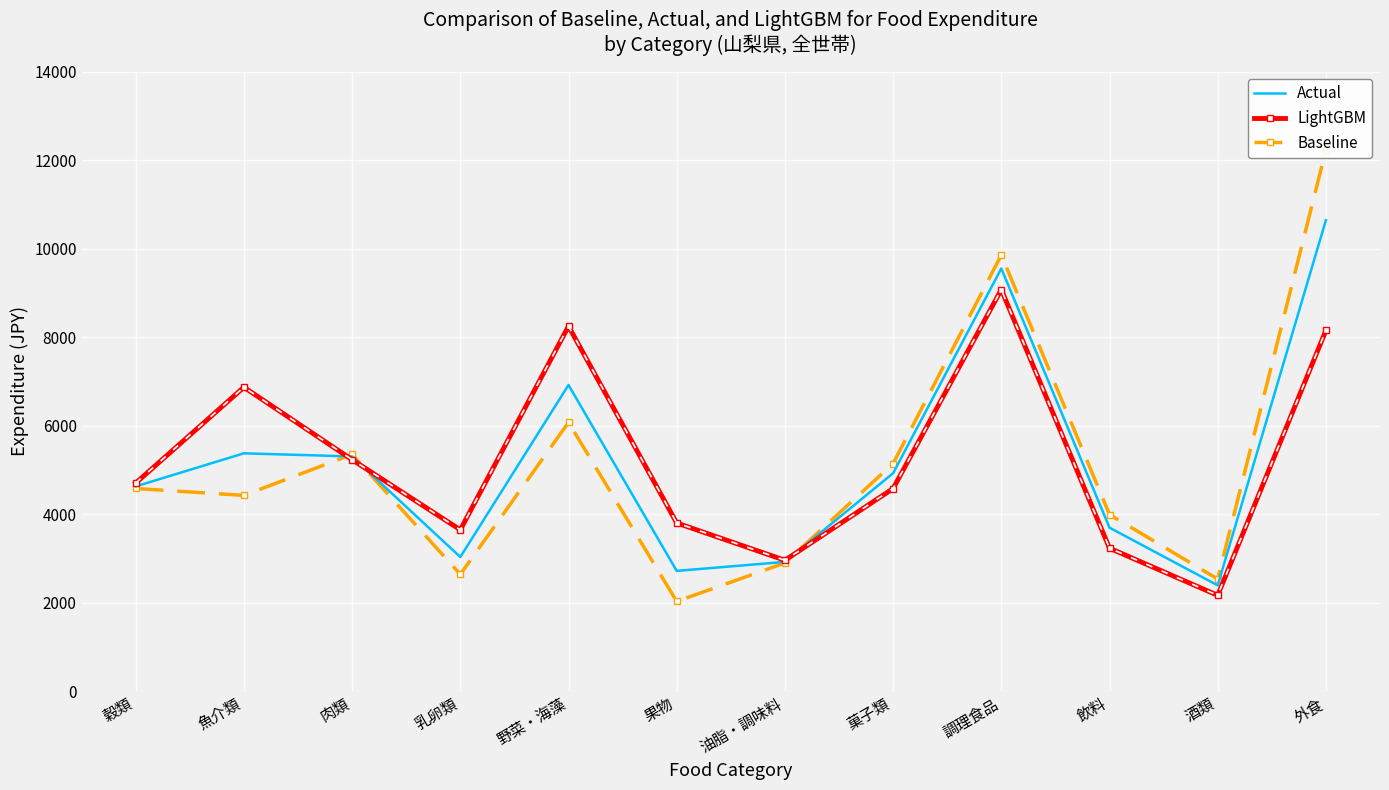

Rank the series by their average value, from lowest to highest.

Baseline, Actual, LightGBM